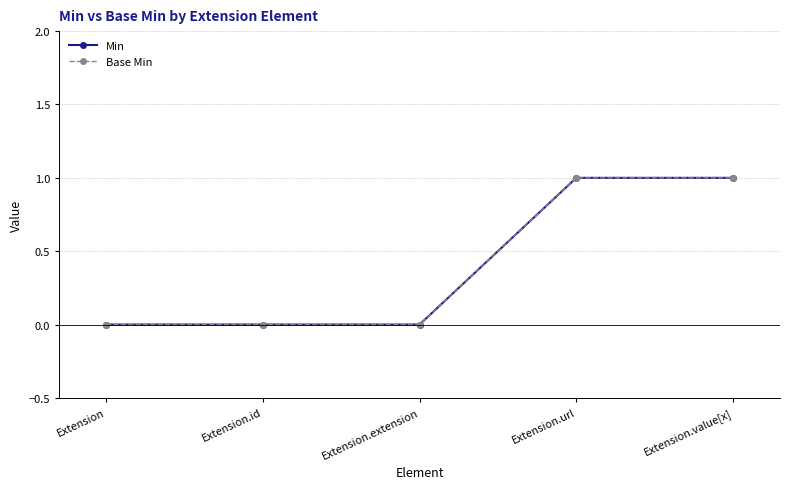

Does the chart have visible grid lines?

Yes